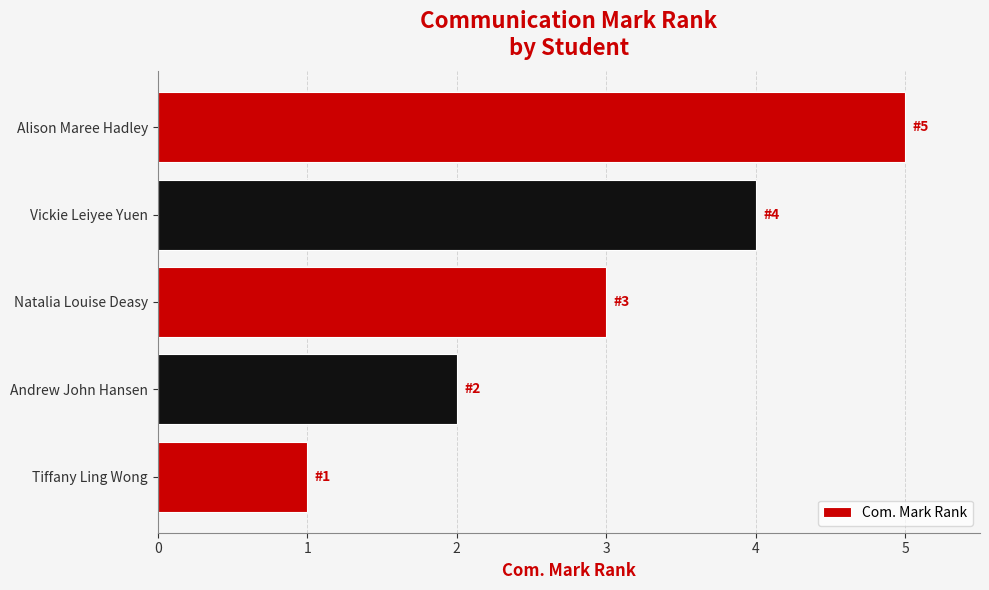

Rank the categories by value from highest to lowest.

Alison Maree Hadley, Vickie Leiyee Yuen, Natalia Louise Deasy, Andrew John Hansen, Tiffany Ling Wong